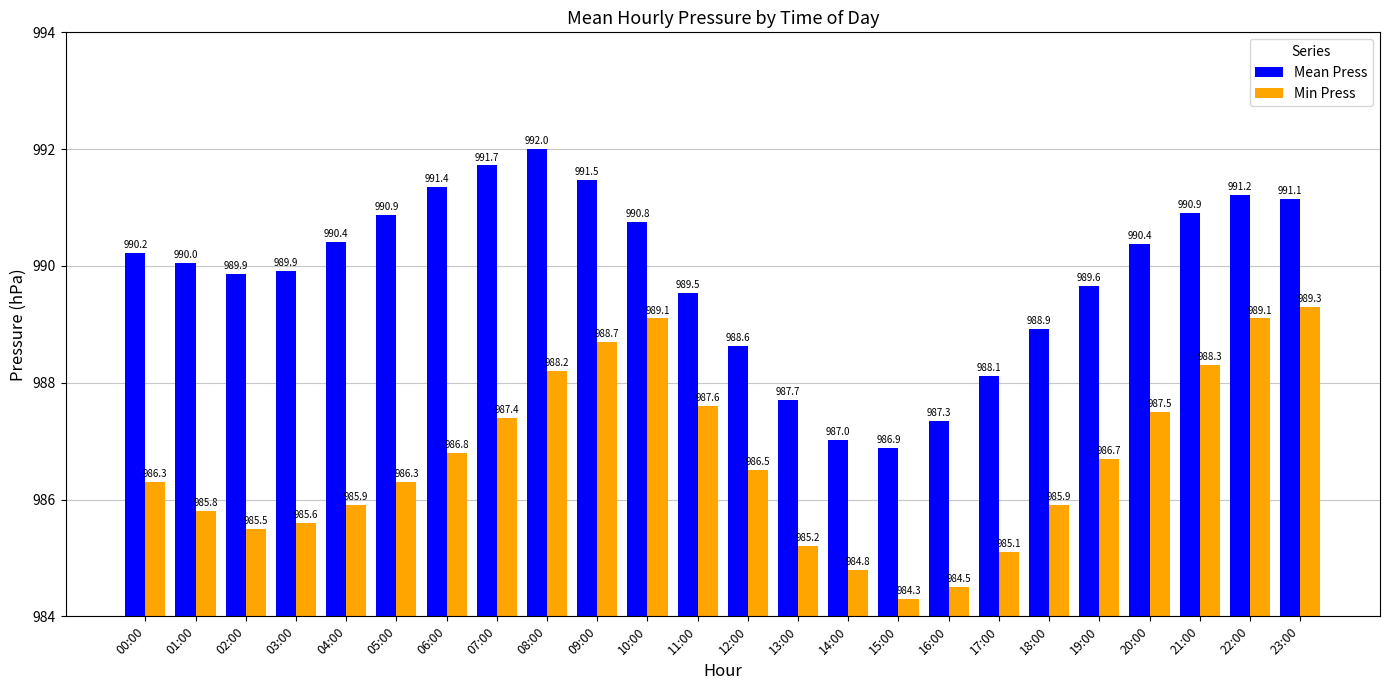

At which label does Mean Press first exceed 990?

00:00